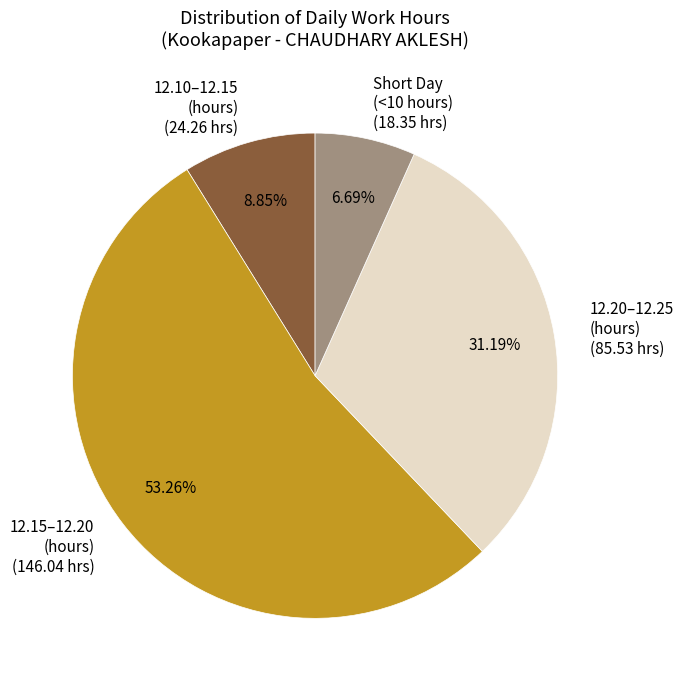

Which slice is the largest?

12.15–12.20 (hours) (146.04 hrs)